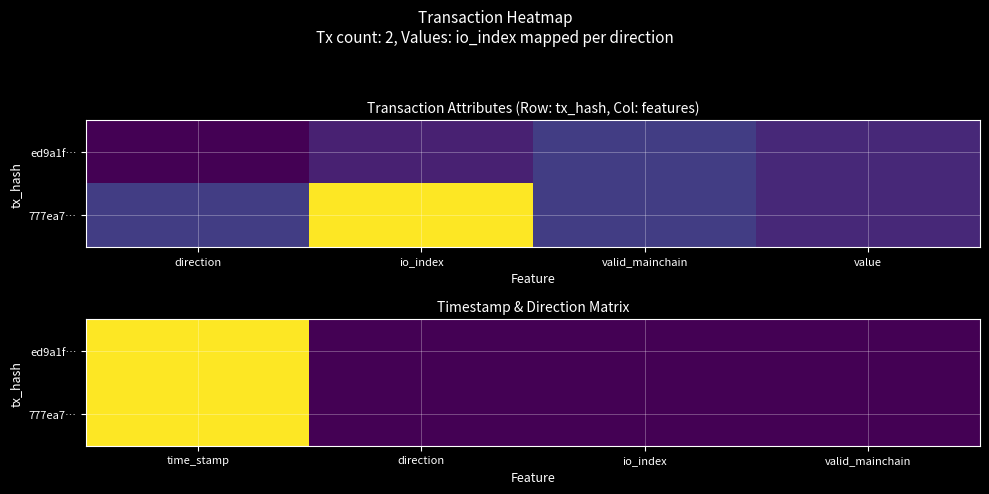

Is the value of 777ea7… at time_stamp greater than the value of ed9a1f… at io_index?

Yes